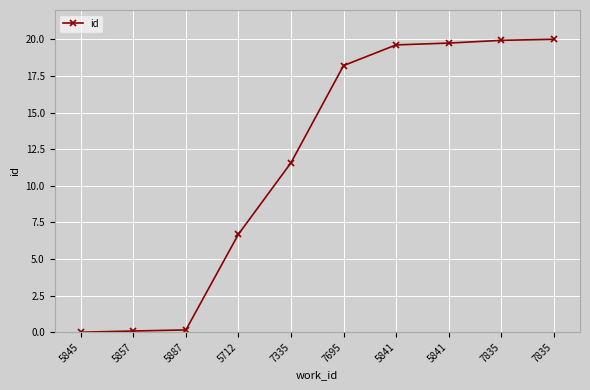

How many lines are shown in the chart?

1